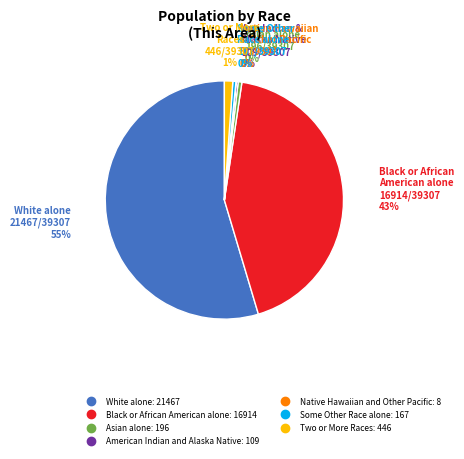

To the nearest percent, what is the average slice percentage?

14%